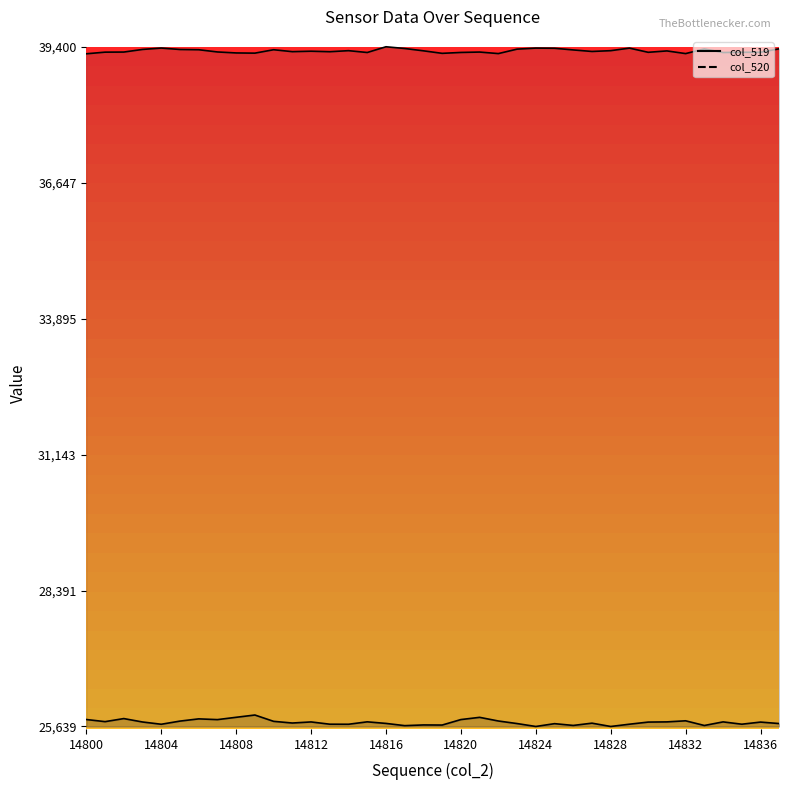

Where is the first local maximum for col_519 line?

14808